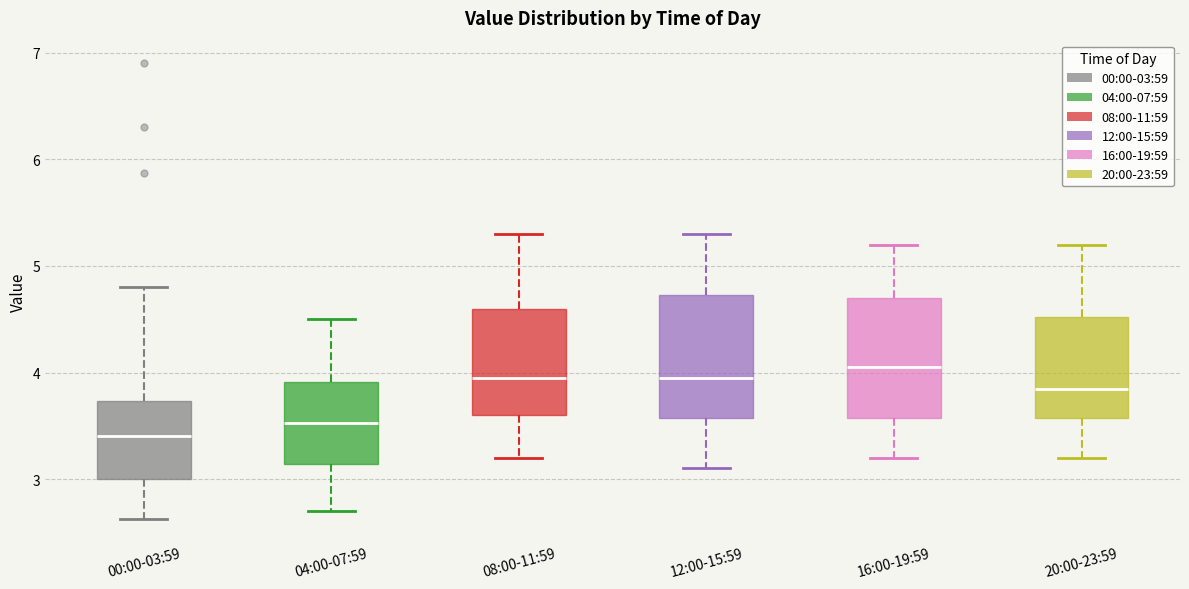

Reading left to right, read every box against the y-axis: the position of its median line, the range the box covers, and the ends of its whiskers. The values are not printed on the chart, so give them approximately, as read against the axis.

00:00-03:59: median 3.4, box 3.0 to 3.7, whiskers 2.6 to 4.8
04:00-07:59: median 3.5, box 3.1 to 3.9, whiskers 2.7 to 4.5
08:00-11:59: median 4.0, box 3.6 to 4.6, whiskers 3.2 to 5.3
12:00-15:59: median 4.0, box 3.6 to 4.7, whiskers 3.1 to 5.3
16:00-19:59: median 4.1, box 3.6 to 4.7, whiskers 3.2 to 5.2
20:00-23:59: median 3.9, box 3.6 to 4.5, whiskers 3.2 to 5.2